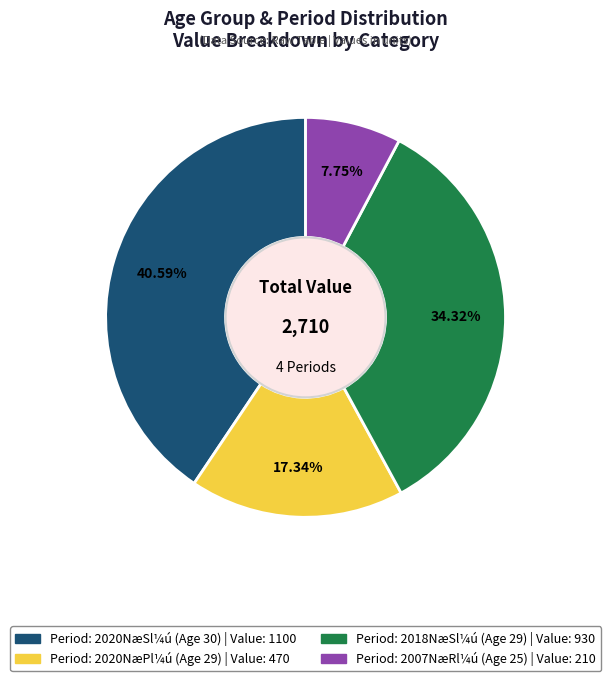

Does any single category account for the majority?

No